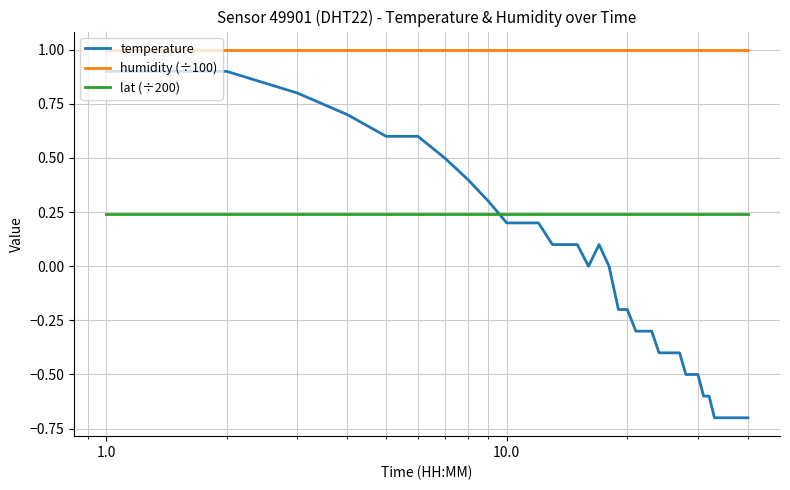

What is the smallest value displayed?

-0.7